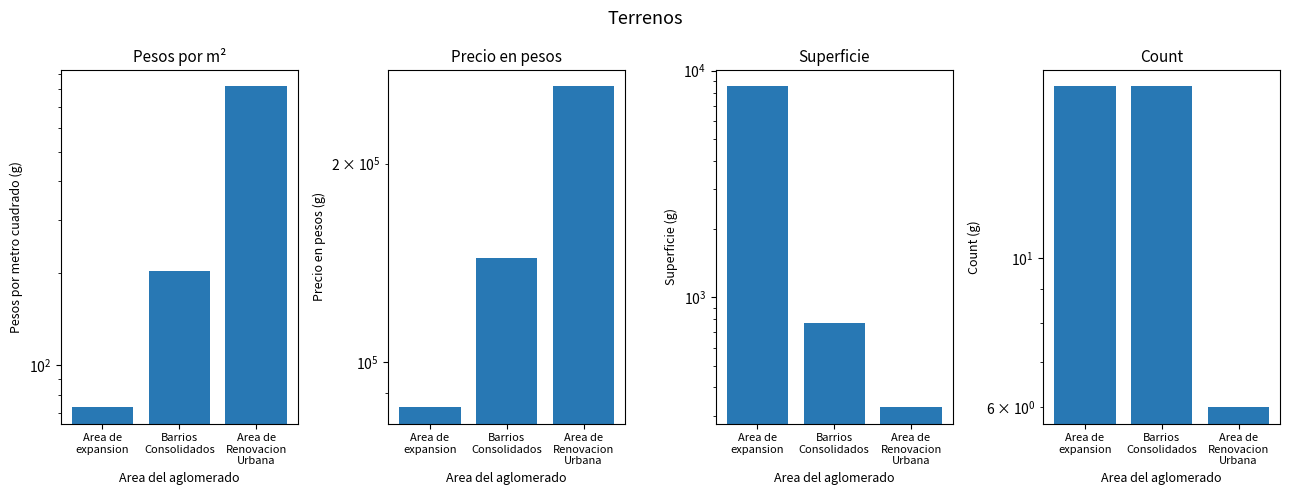

Is it true that Superficie equals 2623.7 at Area de
expansion?

False